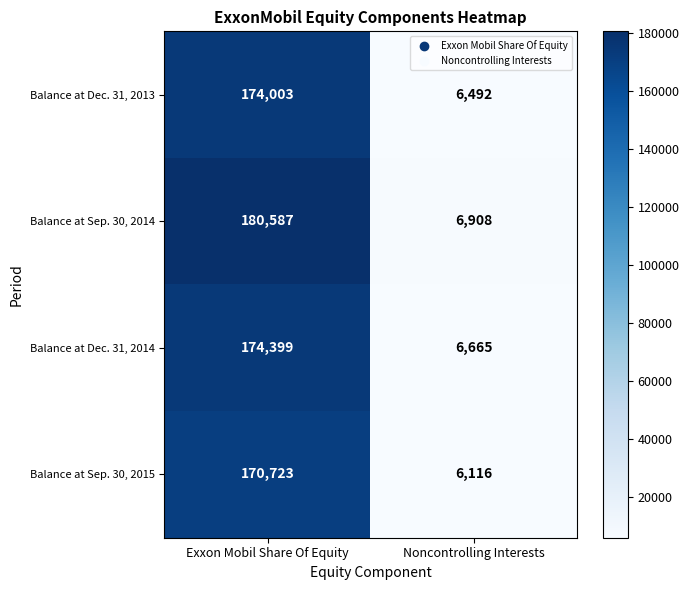

Count the number of categories in the chart.

2